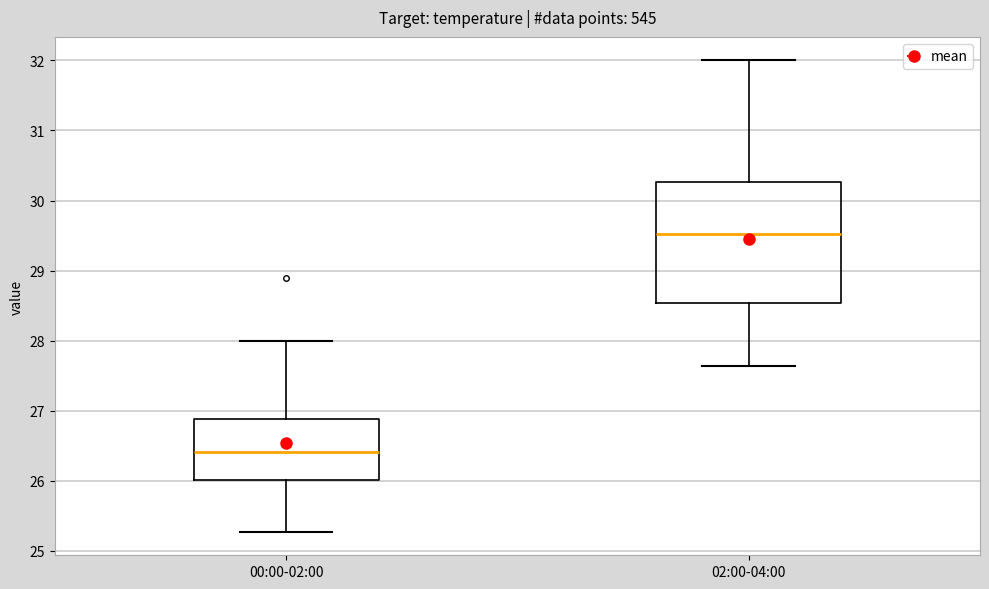

Comparing the boxes themselves (not the whiskers), which one is the tallest?

02:00-04:00